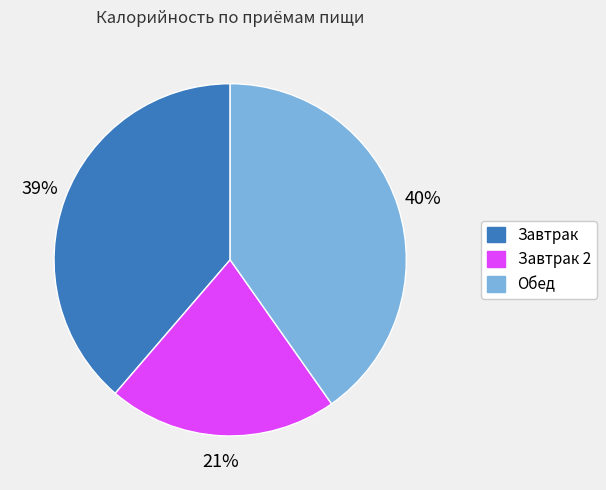

To the nearest percent, what is the difference between the largest and smallest slice percentages?

19%